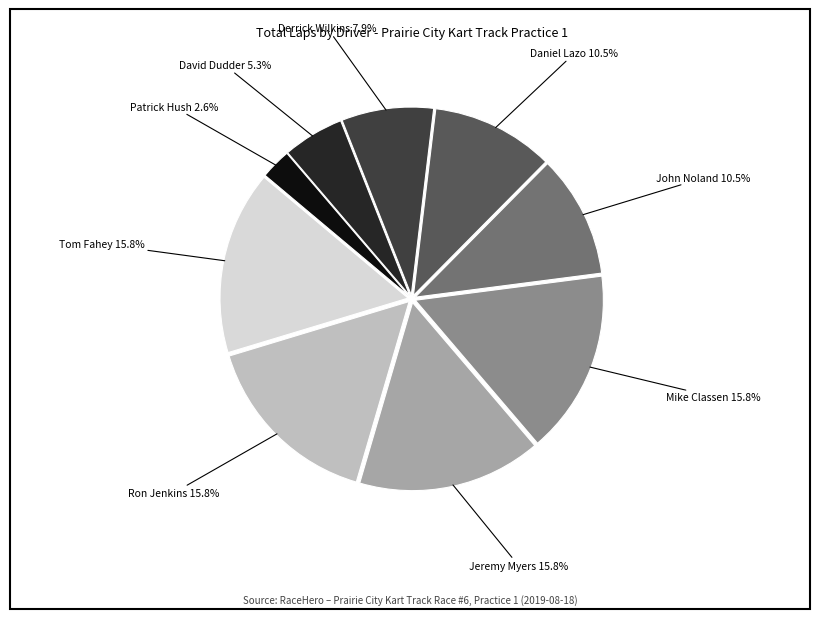

Is there a majority slice in this chart?

No